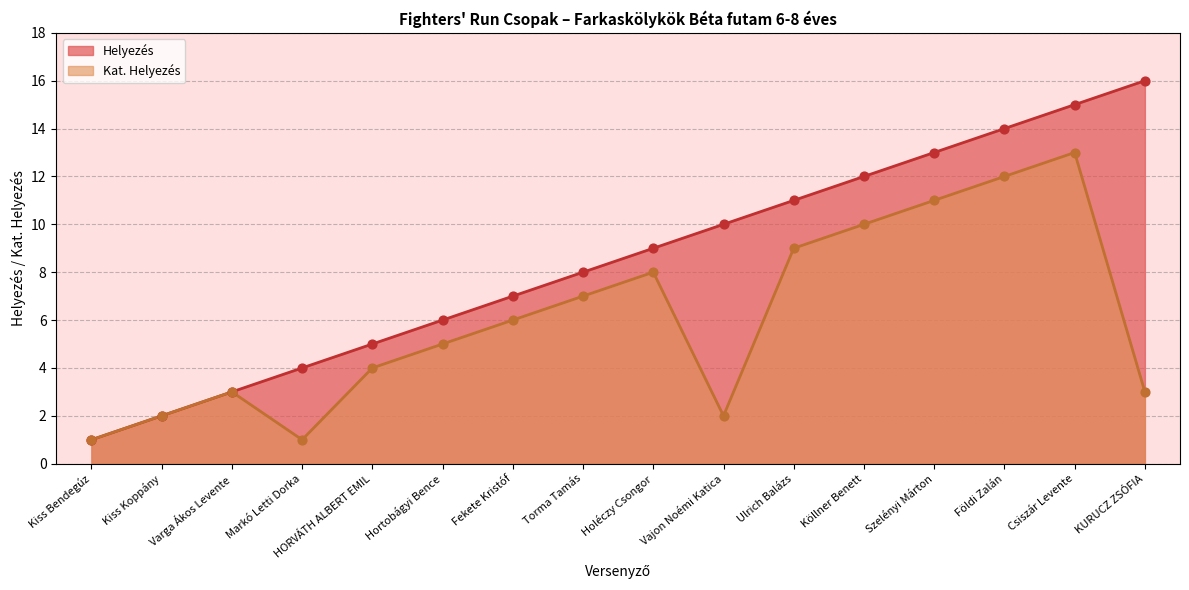

At how many categories does at least one series exceed 1?

15